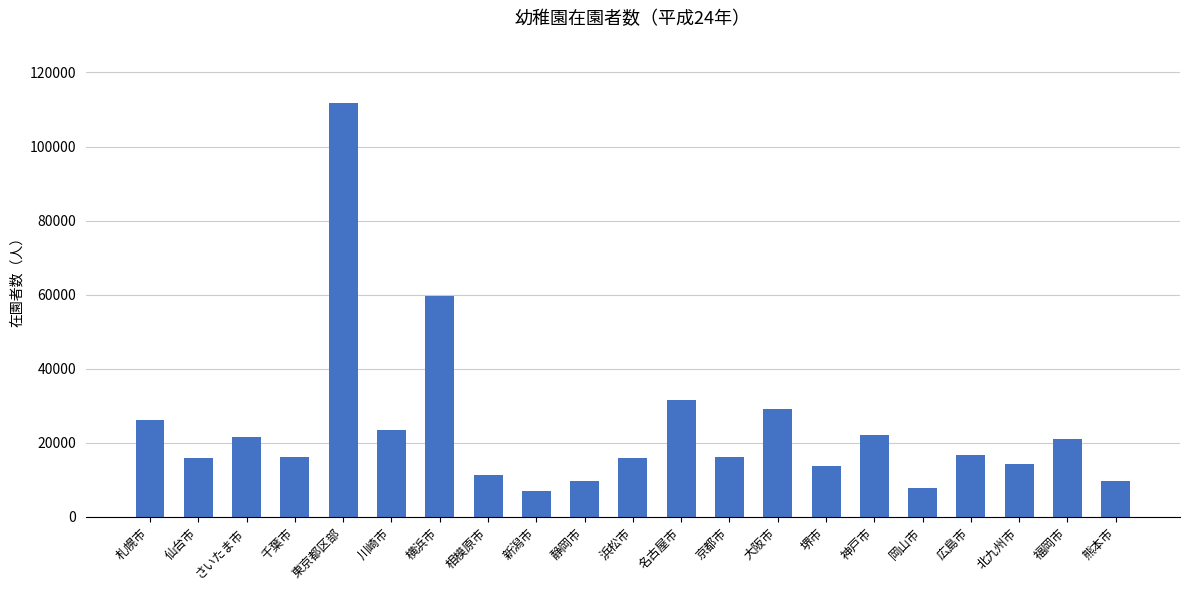

Is it true that the value at 川崎市 is 23388?

True